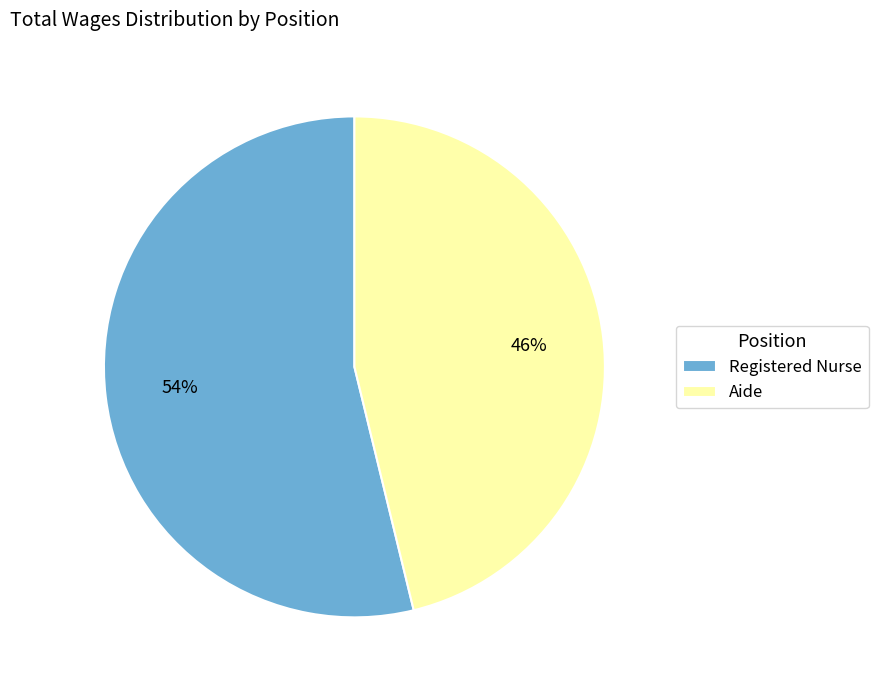

Combined, do Registered Nurse and Aide account for over 50%?

Yes